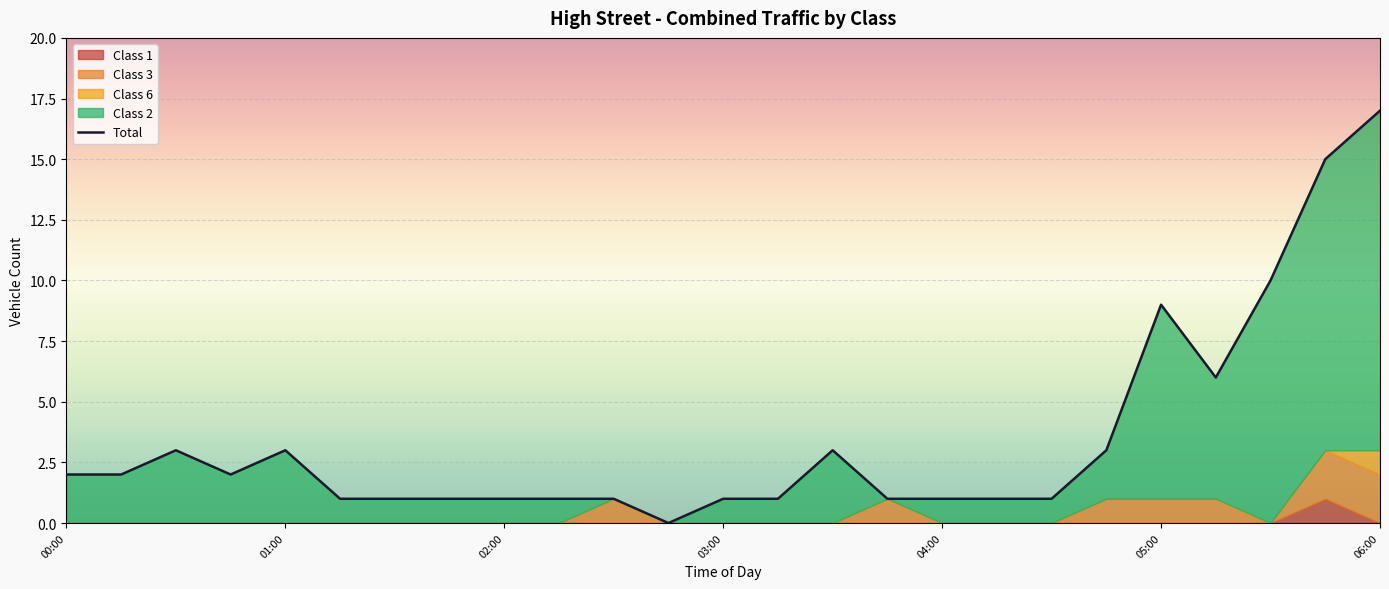

How many values exceed 1?

12